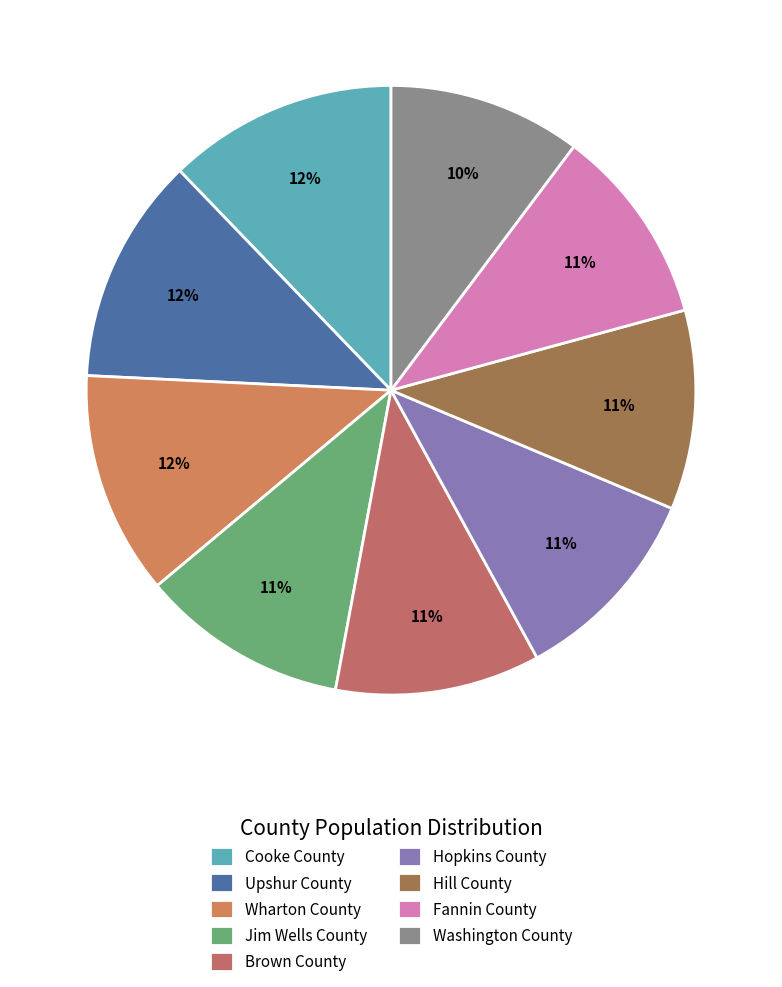

What percentage is the Hill County slice, to the nearest percent?

11%